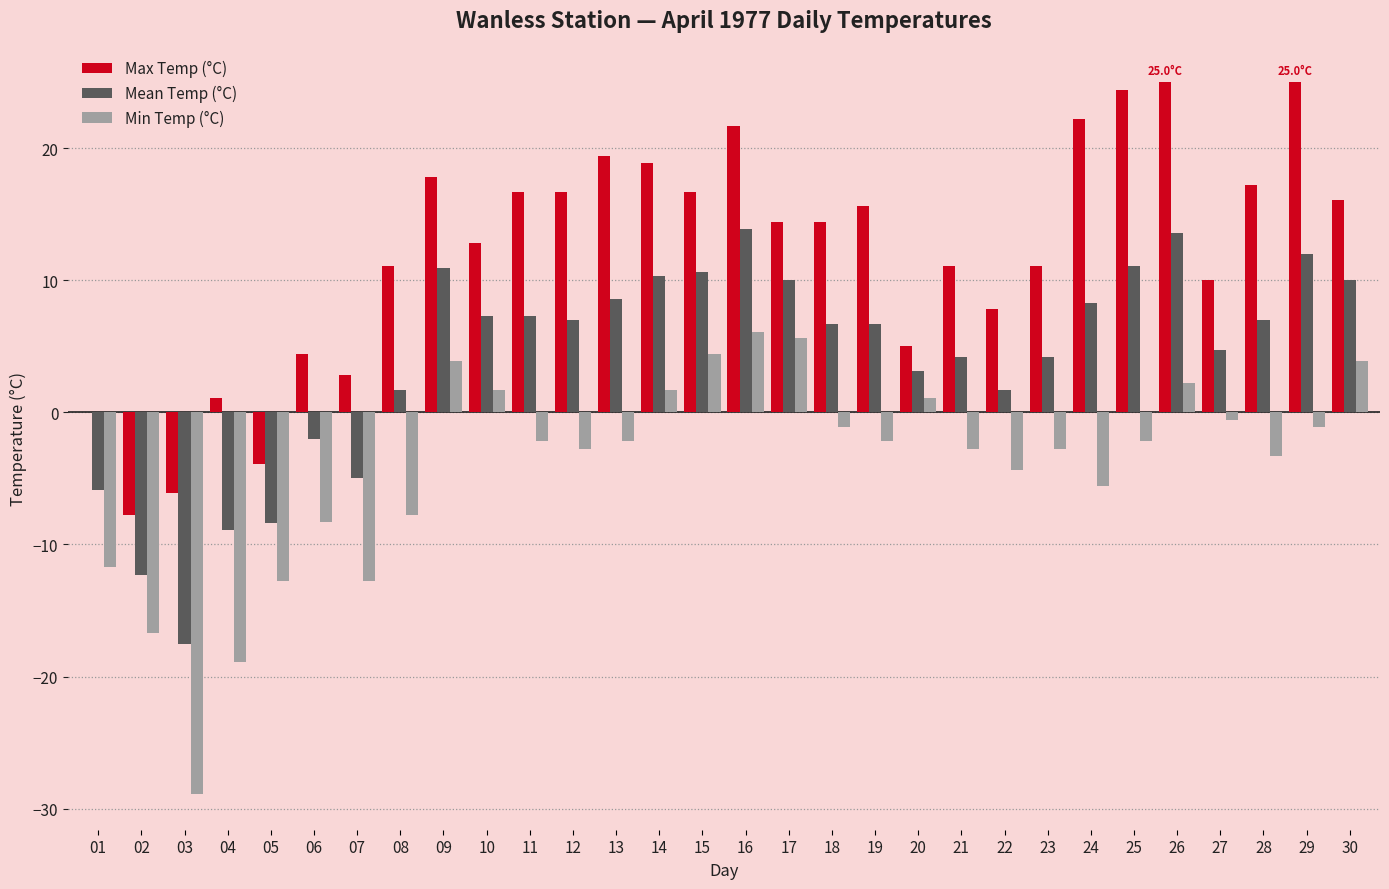

What are all the series names shown in the legend?

Max Temp (°C), Mean Temp (°C), Min Temp (°C)